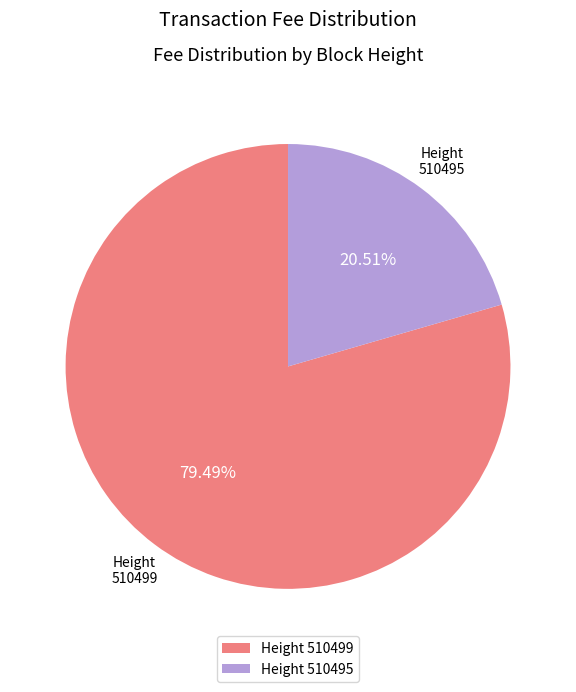

Does Height 510499 represent more than half of the total?

Yes